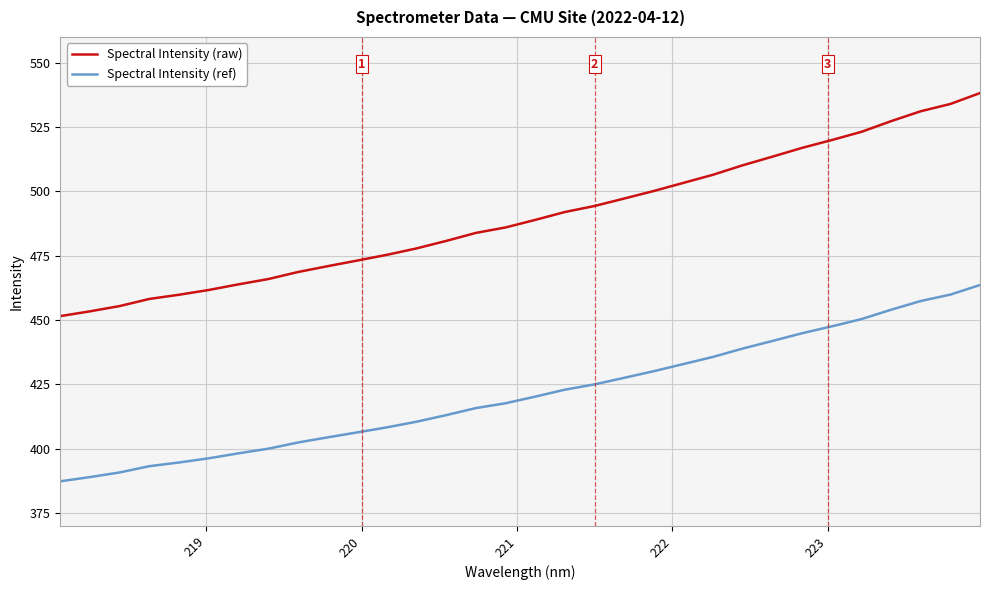

True or false: Spectral Intensity (raw) and Spectral Intensity (ref) intersect in this chart.

False